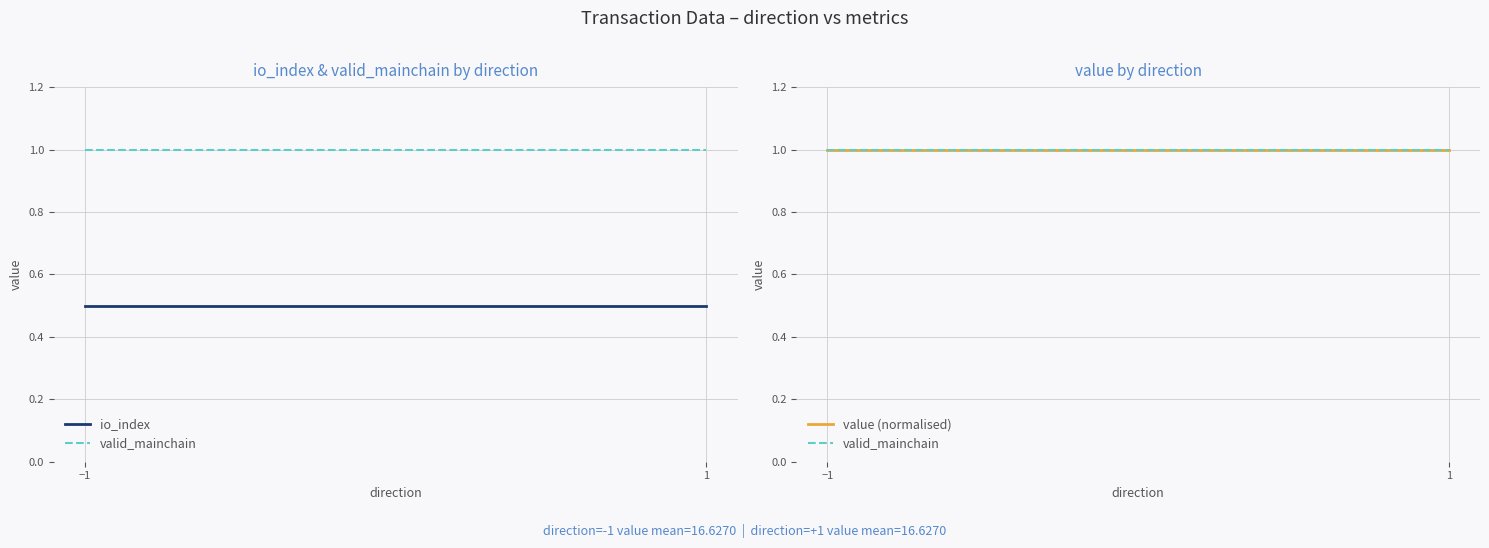

Which series has the largest total across all categories?

valid_mainchain